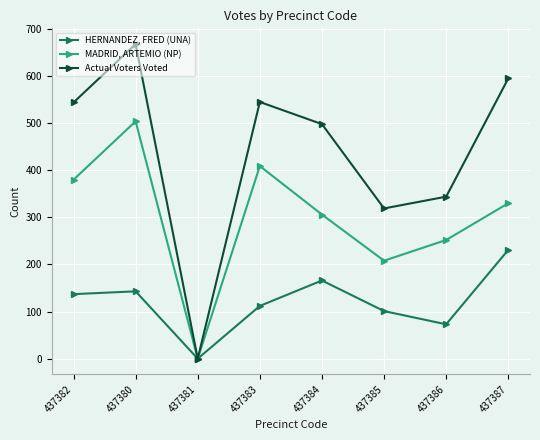

How many series are shown in this chart?

3